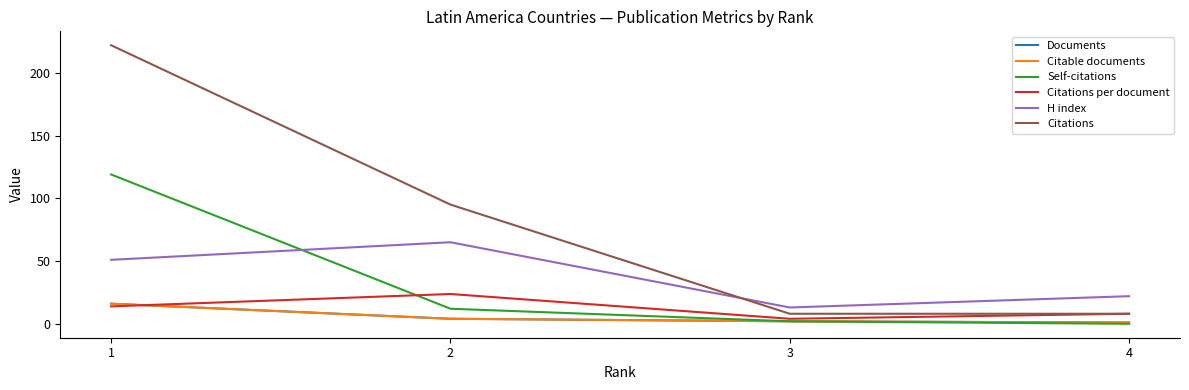

Between 3 and 4, which series saw the biggest shift?

H index